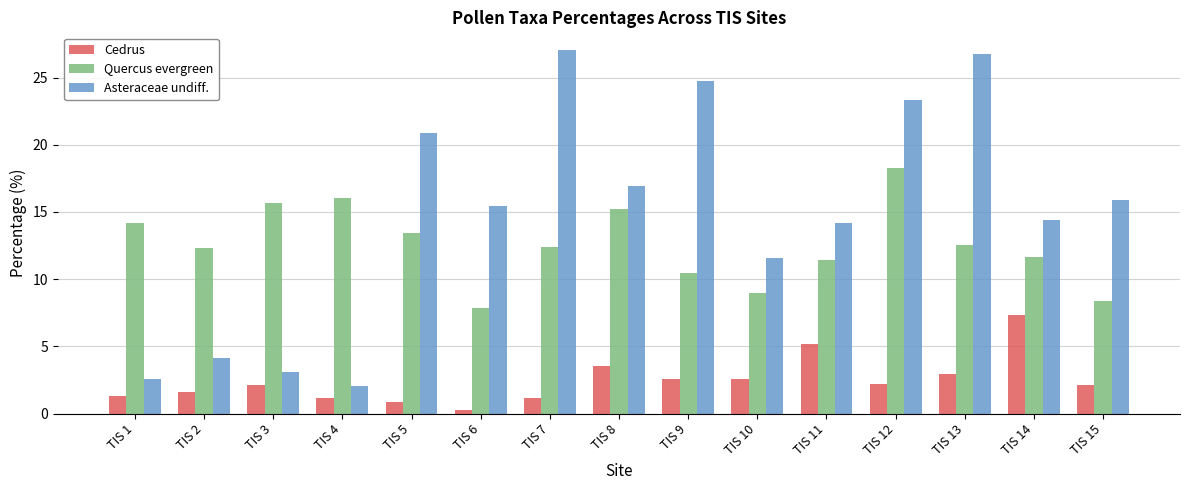

Is it true that Quercus evergreen equals 20.7 at TIS 2?

False